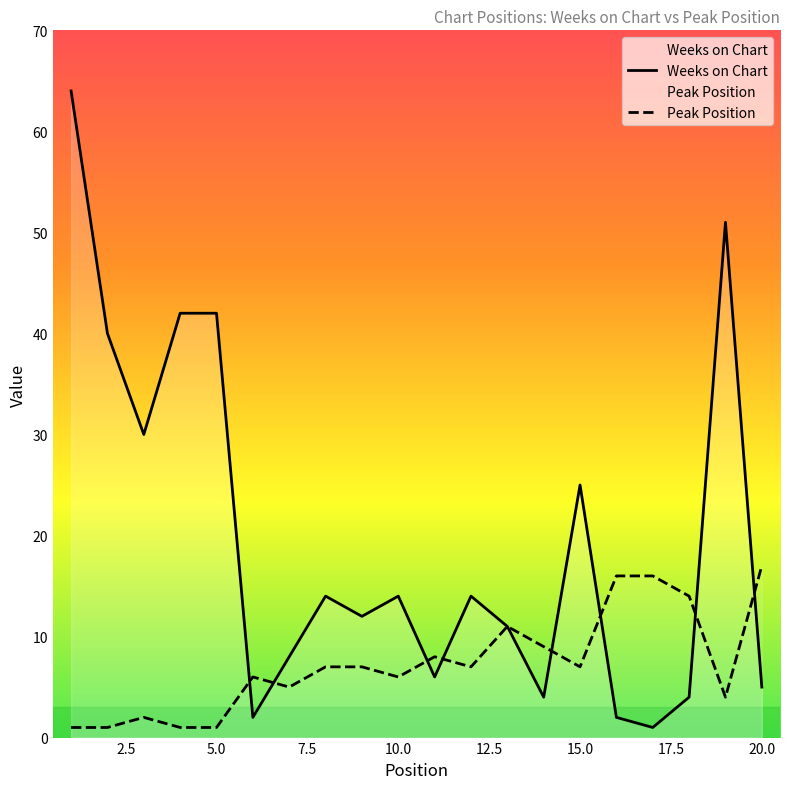

Where is the first local maximum for Peak Position?

3